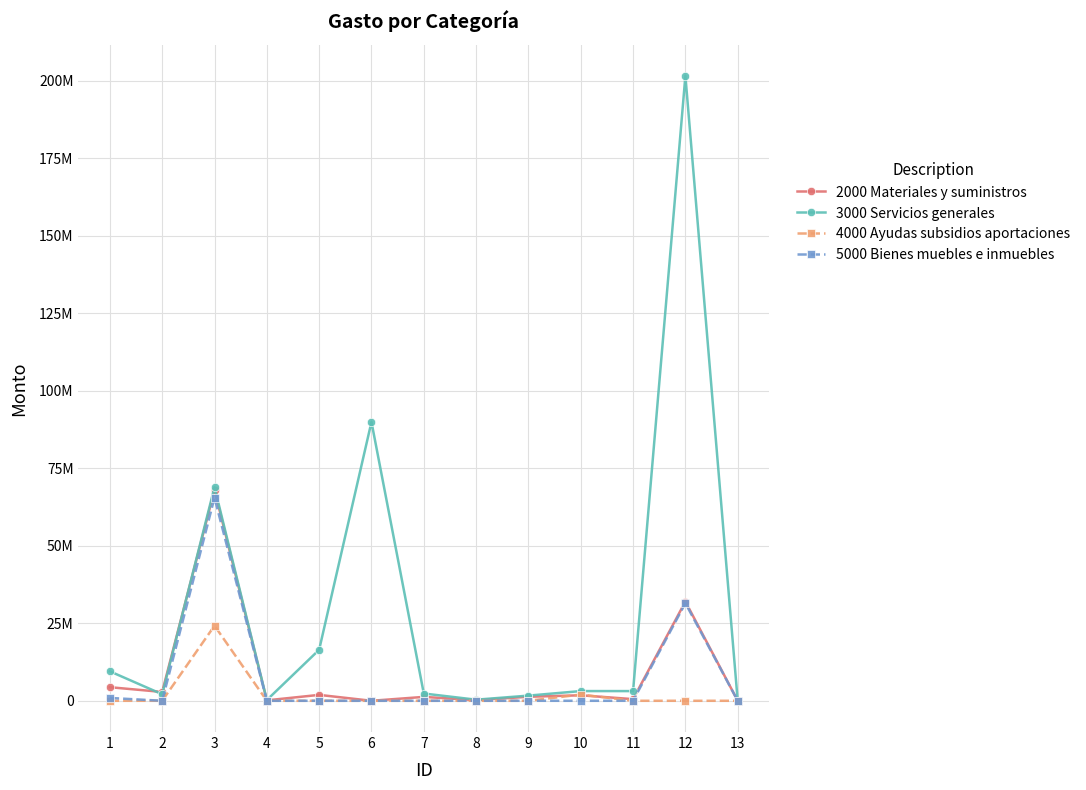

Which series has the largest range (max minus min)?

3000 Servicios generales